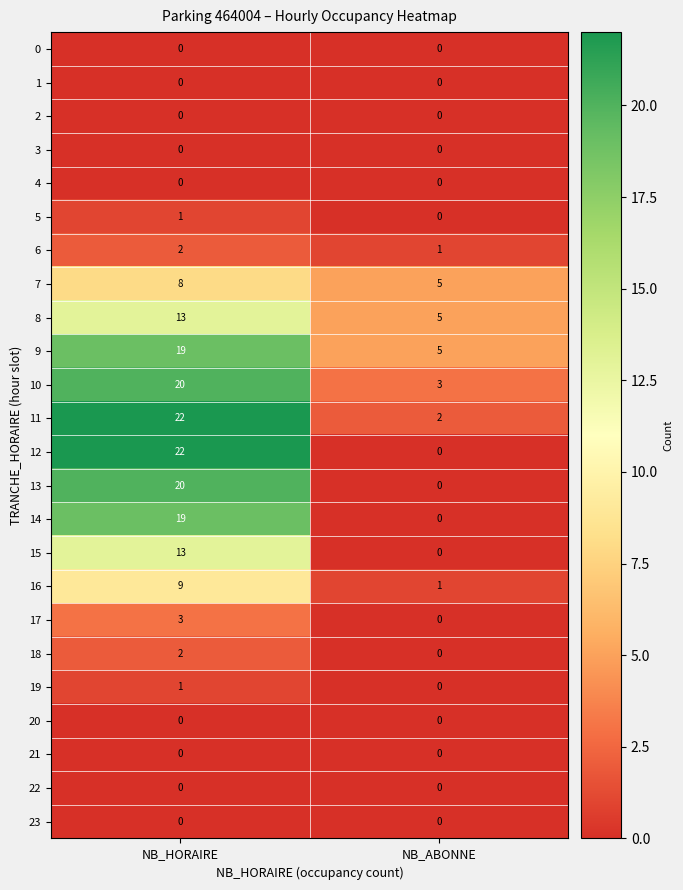

Count the number of data series in this chart.

24